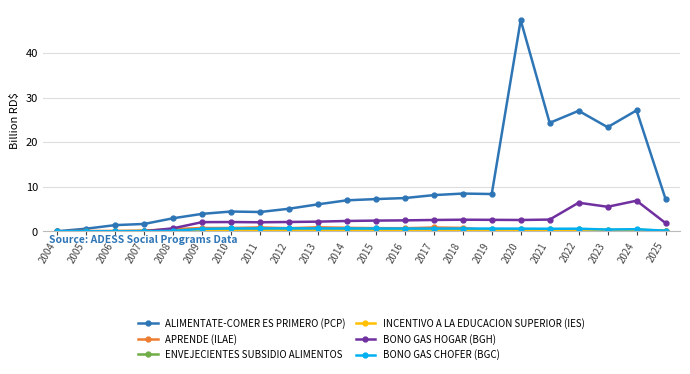

The value of ALIMENTATE-COMER ES PRIMERO (PCP) at 2021 is 24.3. True or false?

True